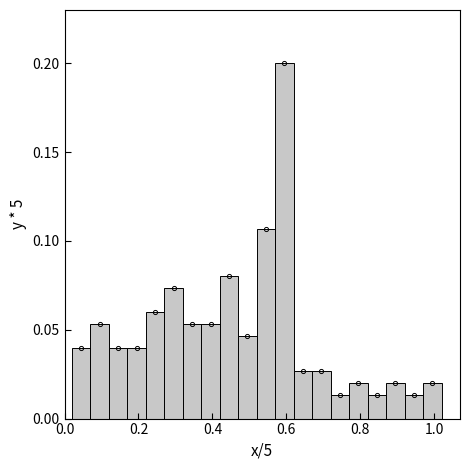

Around what value on the x-axis is the tallest bar? Give the approximate position of its centre, as read against the axis.

0.60